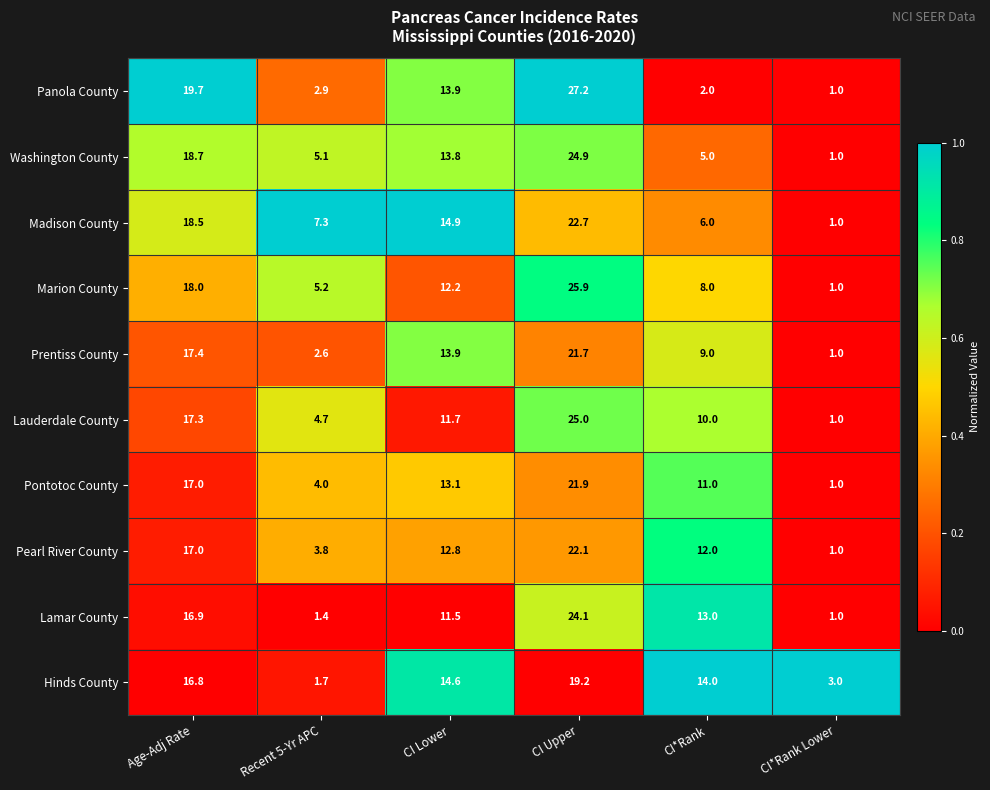

List the labels in order of Lamar County value, smallest first.

CI*Rank Lower, Recent 5-Yr APC, CI Lower, CI*Rank, Age-Adj Rate, CI Upper